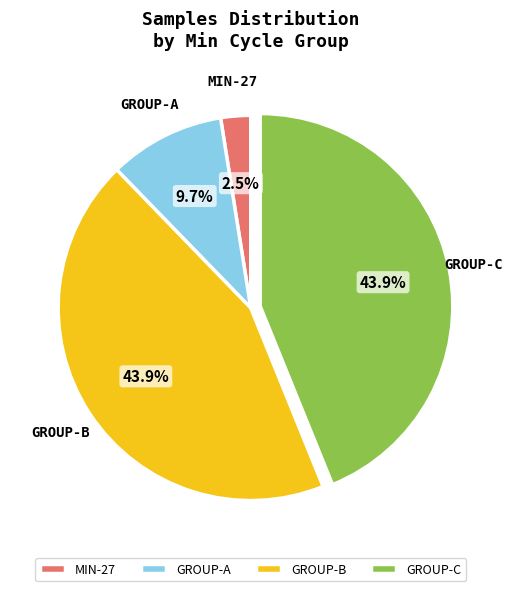

Which has a higher value, GROUP-B or GROUP-A?

GROUP-B